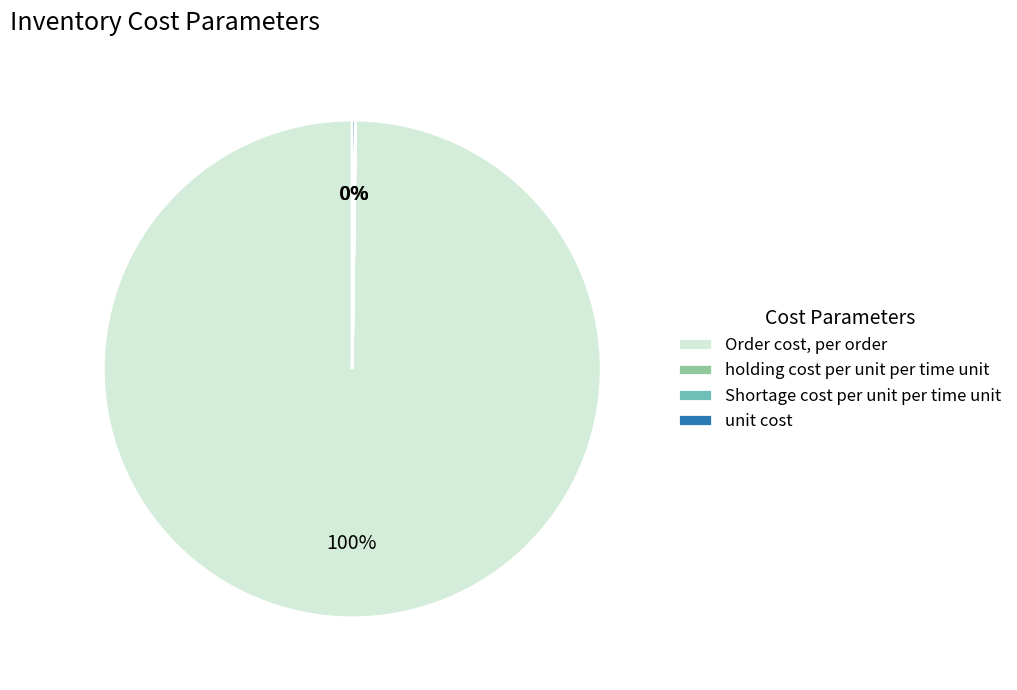

Which category has the biggest portion of the pie?

Order cost, per order